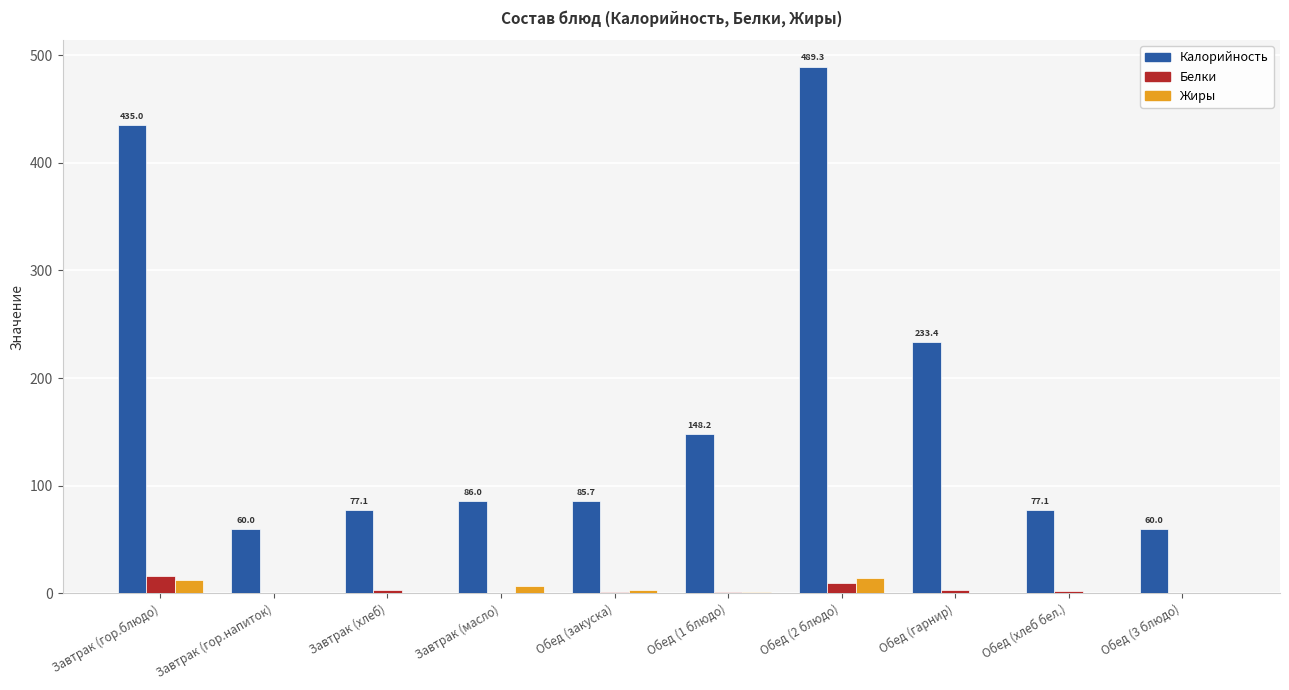

What is the maximum value for Белки?

16.0